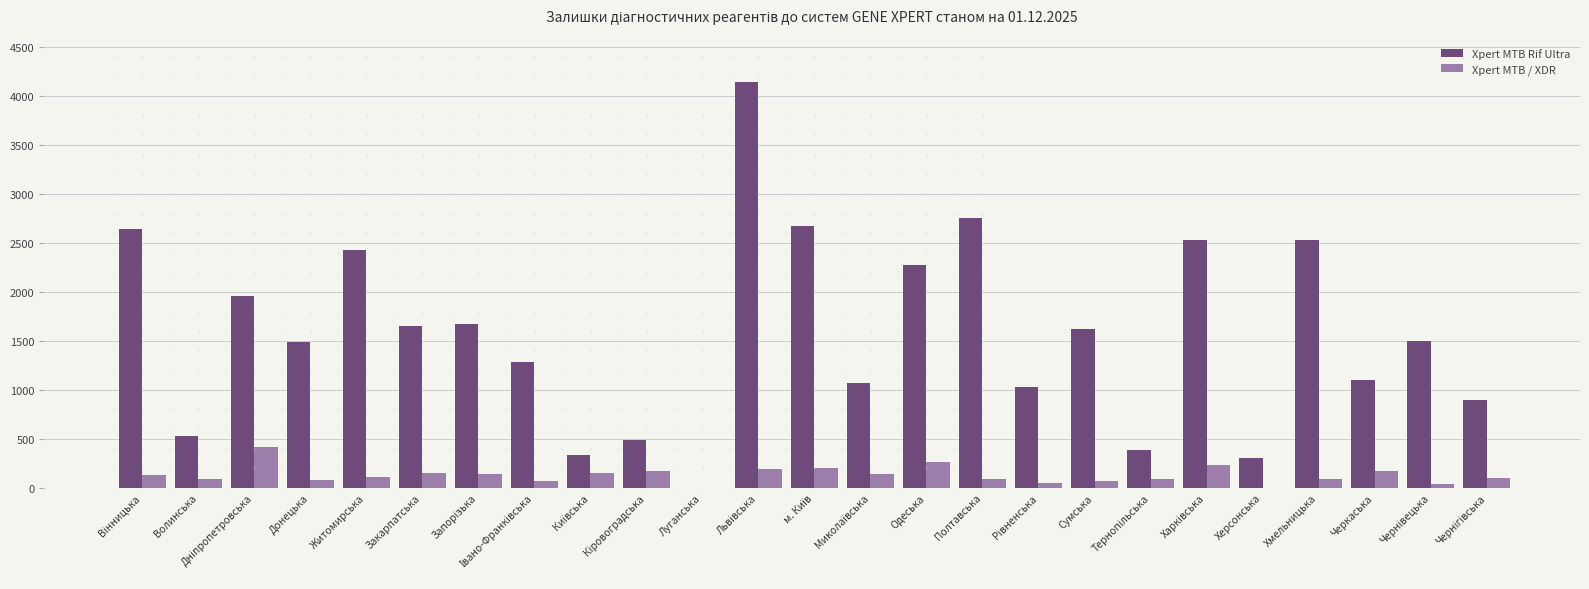

Which series has the largest total across all categories?

Xpert MTB Rif Ultra